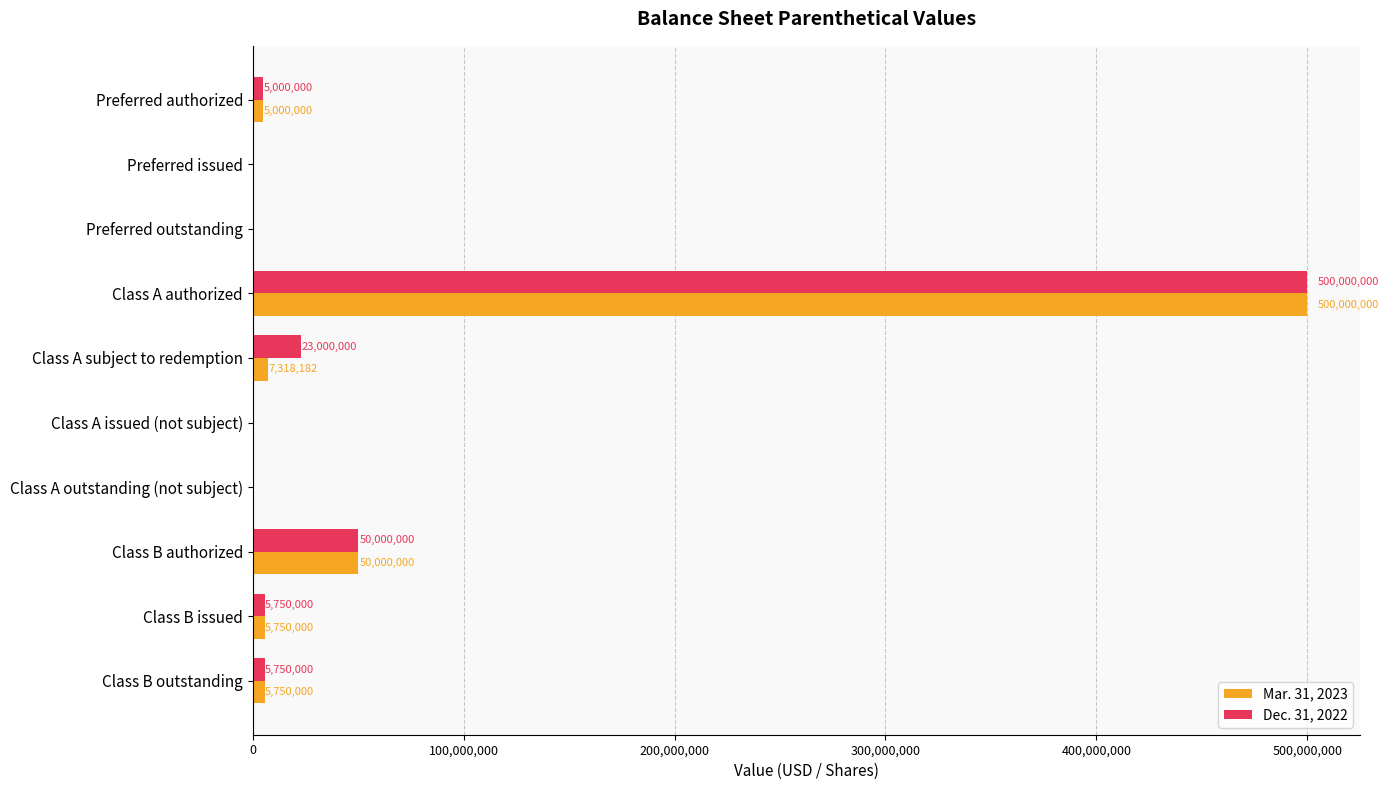

The value of Mar. 31, 2023 at Preferred outstanding is 301380584. True or false?

False